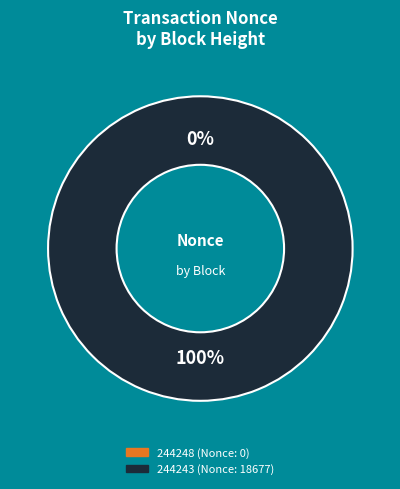

Rank the categories by value from lowest to highest.

244248, 244243